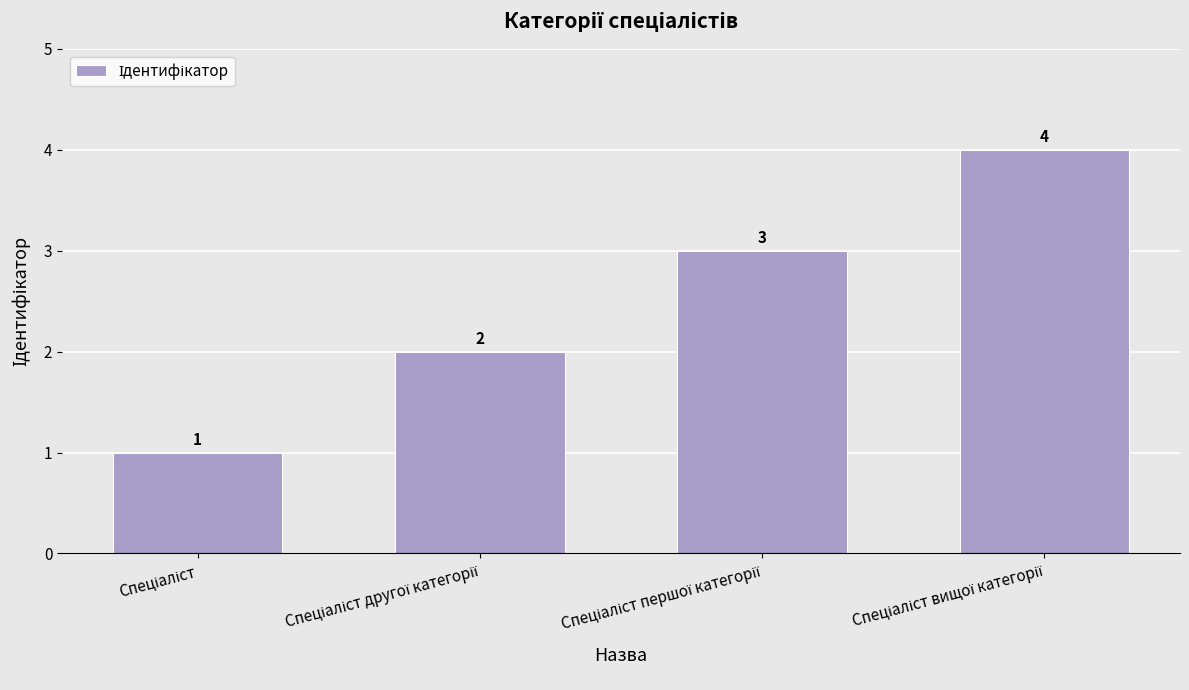

Count the values in the range 2 to 4.

3